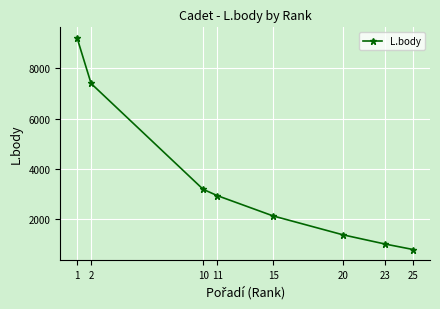

Rank the categories by value from lowest to highest.

25, 23, 20, 15, 11, 10, 2, 1